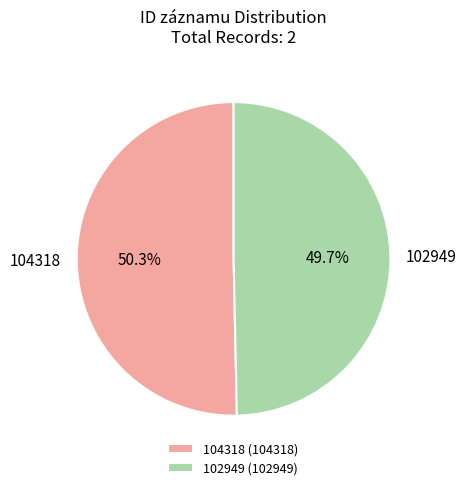

Which category has the smallest portion of the pie?

102949